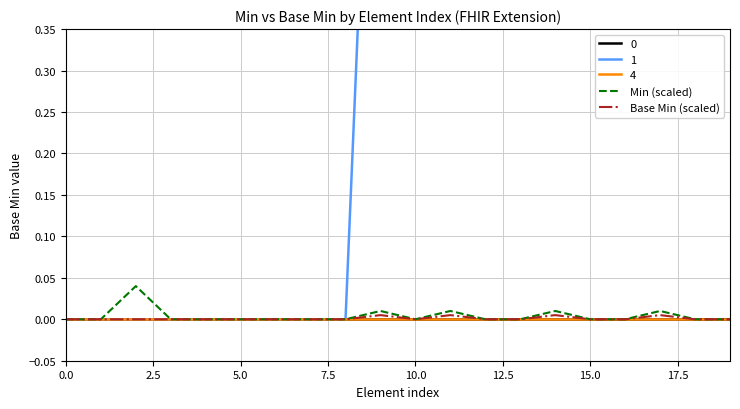

Is it true that Base Min (scaled) equals 0.0 at 9?

False